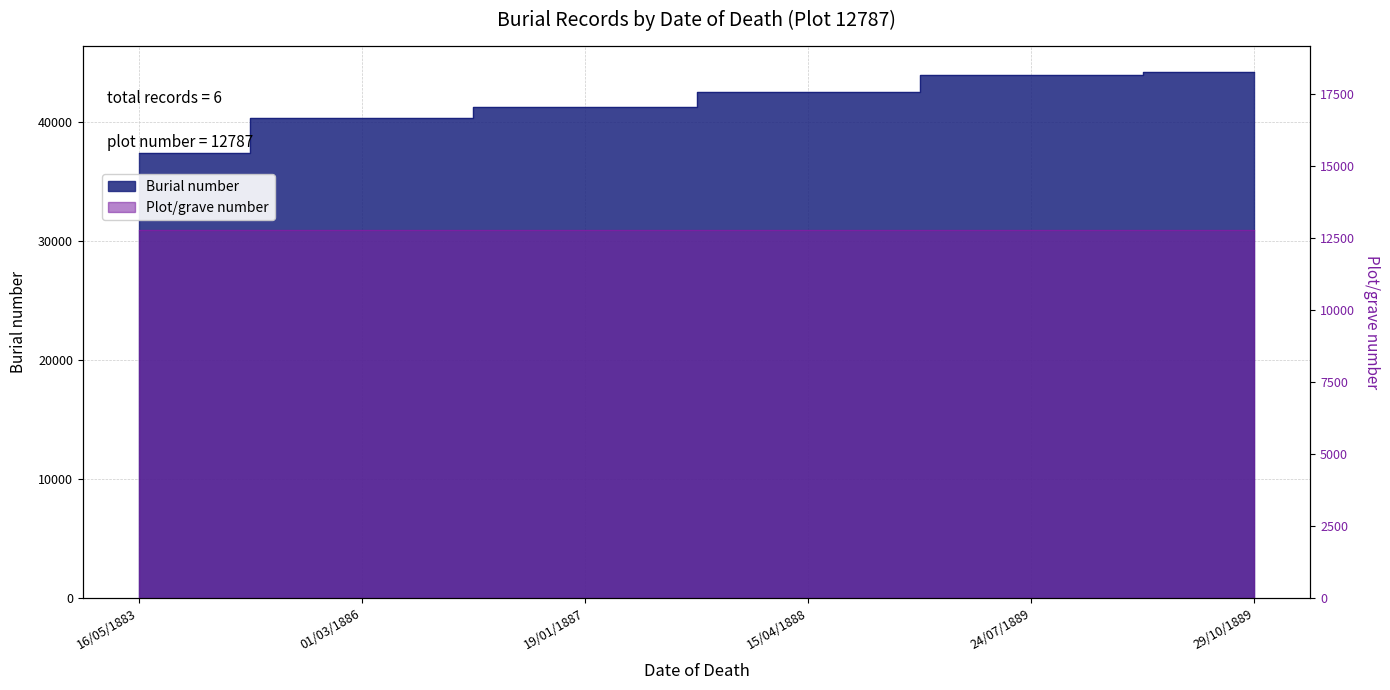

Approximately how many times larger is the value at 29/10/1889 compared to 24/07/1889?

1.0